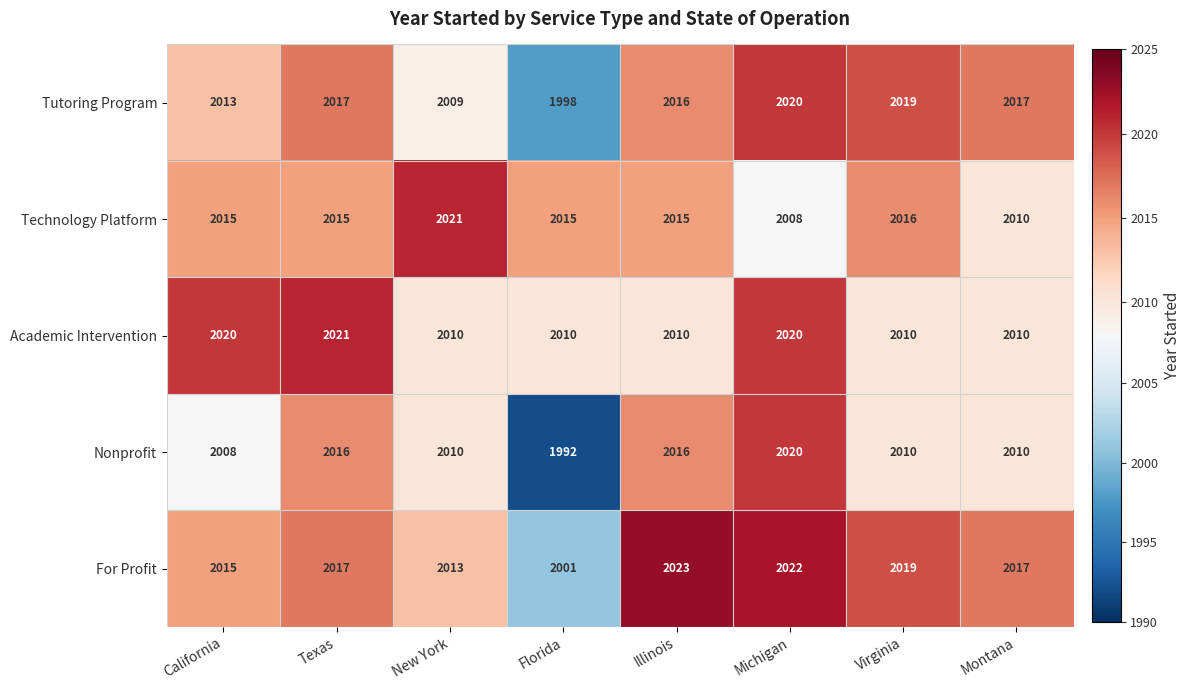

Which series has the largest total across all categories?

For Profit